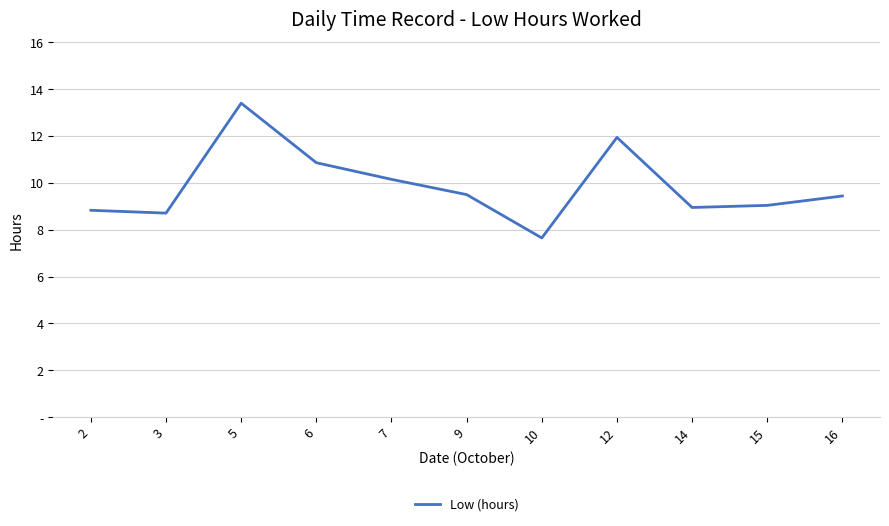

Reading right to left, what are all the values shown in this chart?

9.4	9.0	8.9	11.9	7.7	9.5	10.2	10.9	13.4	8.7	8.8